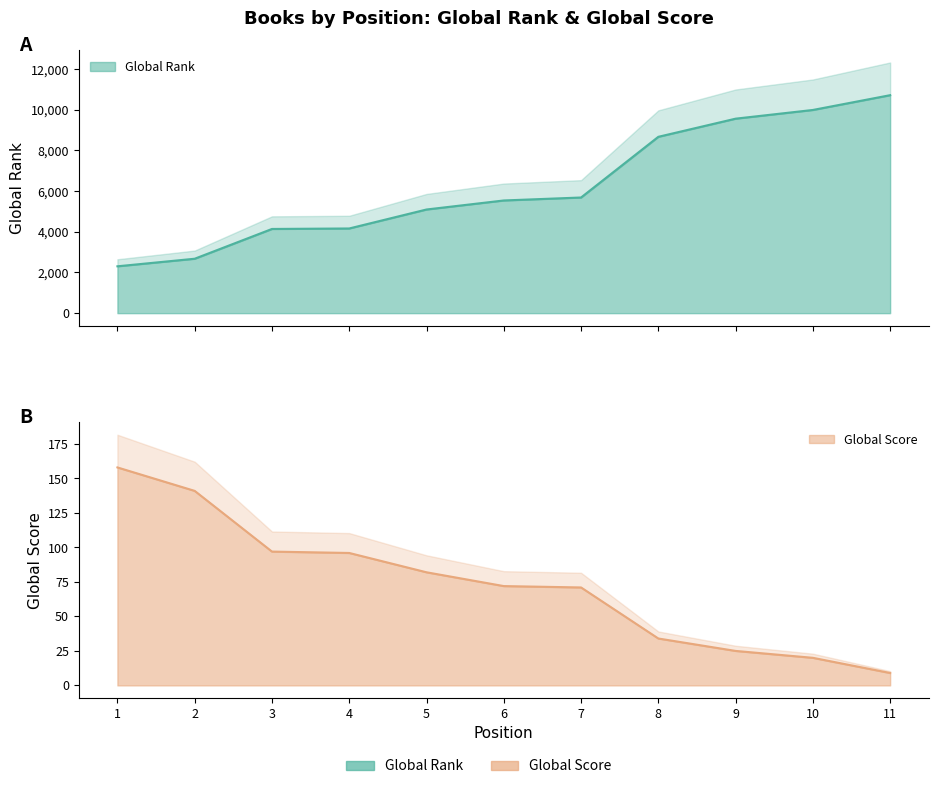

The value of Global Score at 6 is 16. True or false?

False